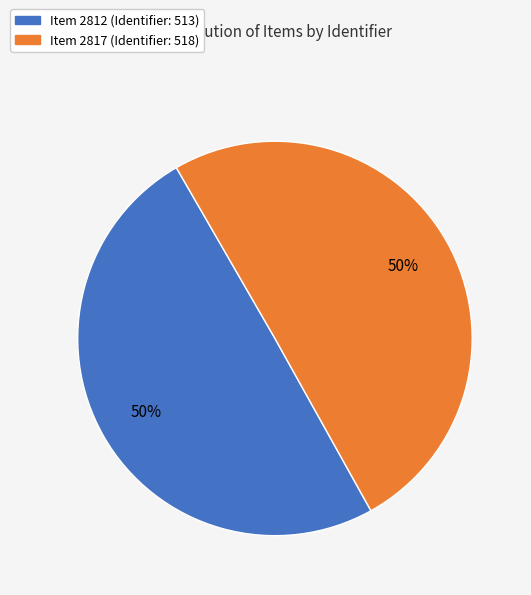

To the nearest percent, what percentage of the pie is Item 2817 (Identifier: 518)?

50%